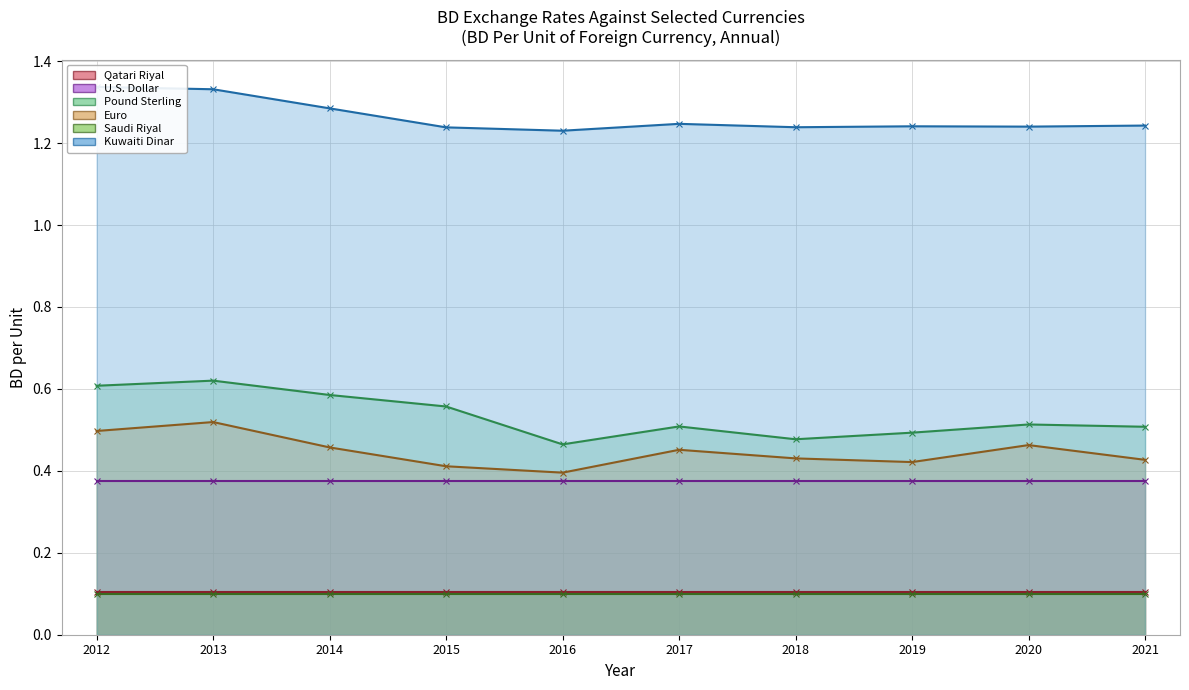

True or false: Euro and Pound Sterling intersect in this chart.

False